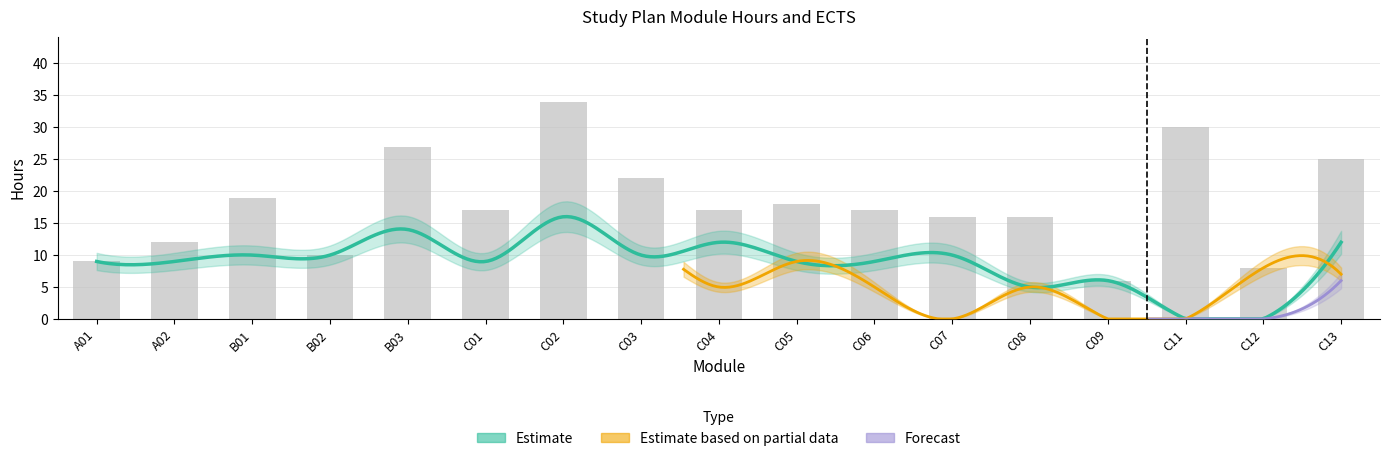

At which category is the sum across all series the highest?

C02